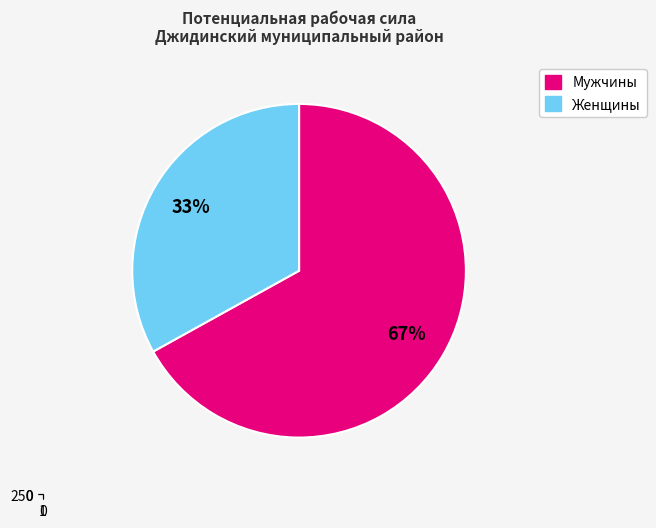

Is Женщины the majority of the pie?

No